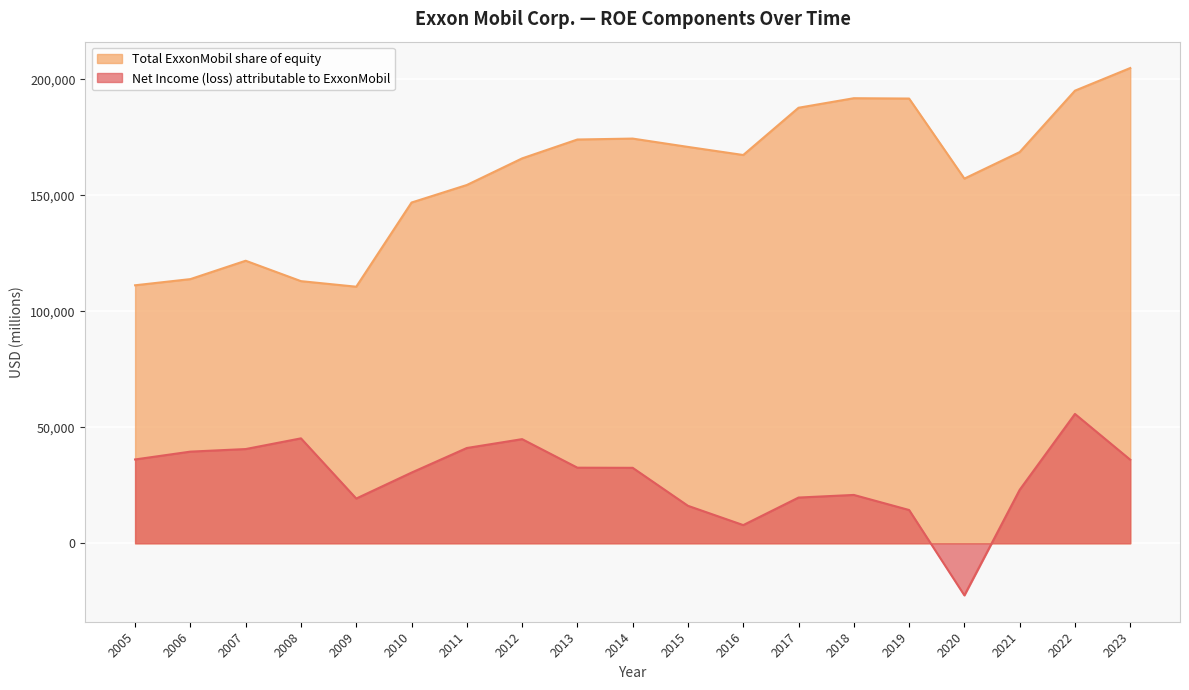

Reading left to right, transcribe all the data shown in this chart.

Net Income (loss) attributable to ExxonMobil: 2023=36010	2022=55740	2021=23040	2020=-22440	2019=14340	2018=20840	2017=19710	2016=7840	2015=16150	2014=32520	2013=32580	2012=44880	2011=41060	2010=30460	2009=19280	2008=45220	2007=40610	2006=39500	2005=36130
Total ExxonMobil share of equity: 2023=204802	2022=195049	2021=168577	2020=157150	2019=191650	2018=191794	2017=187688	2016=167325	2015=170811	2014=174399	2013=174003	2012=165863	2011=154396	2010=146839	2009=110569	2008=112965	2007=121762	2006=113844	2005=111186